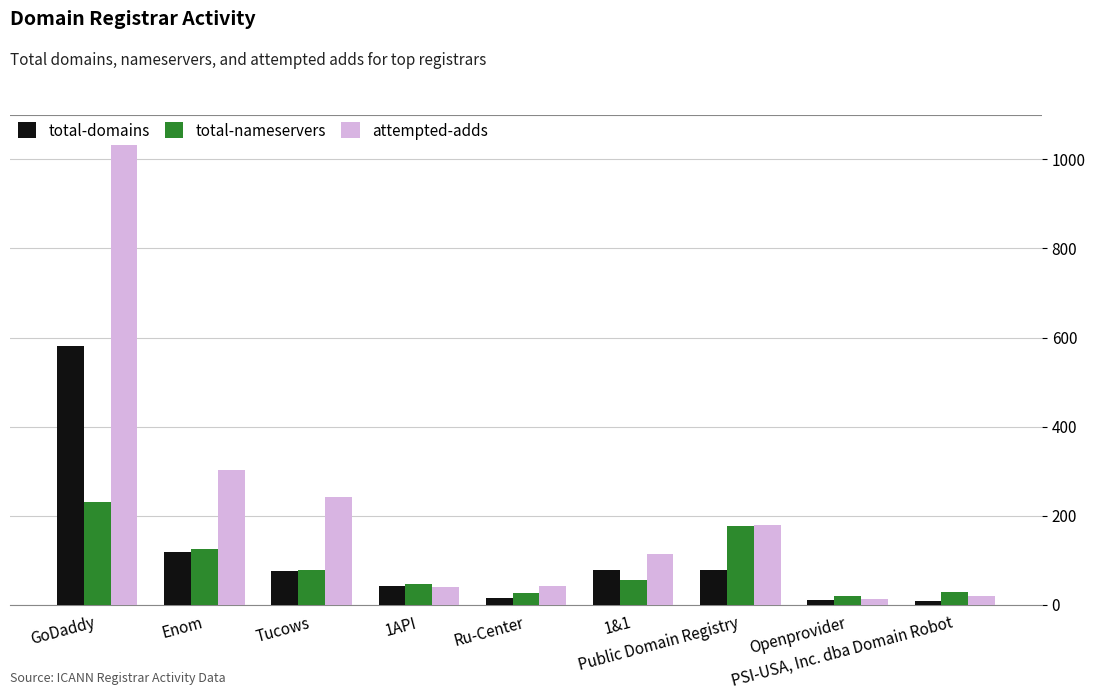

Count the number of categories in the chart.

9